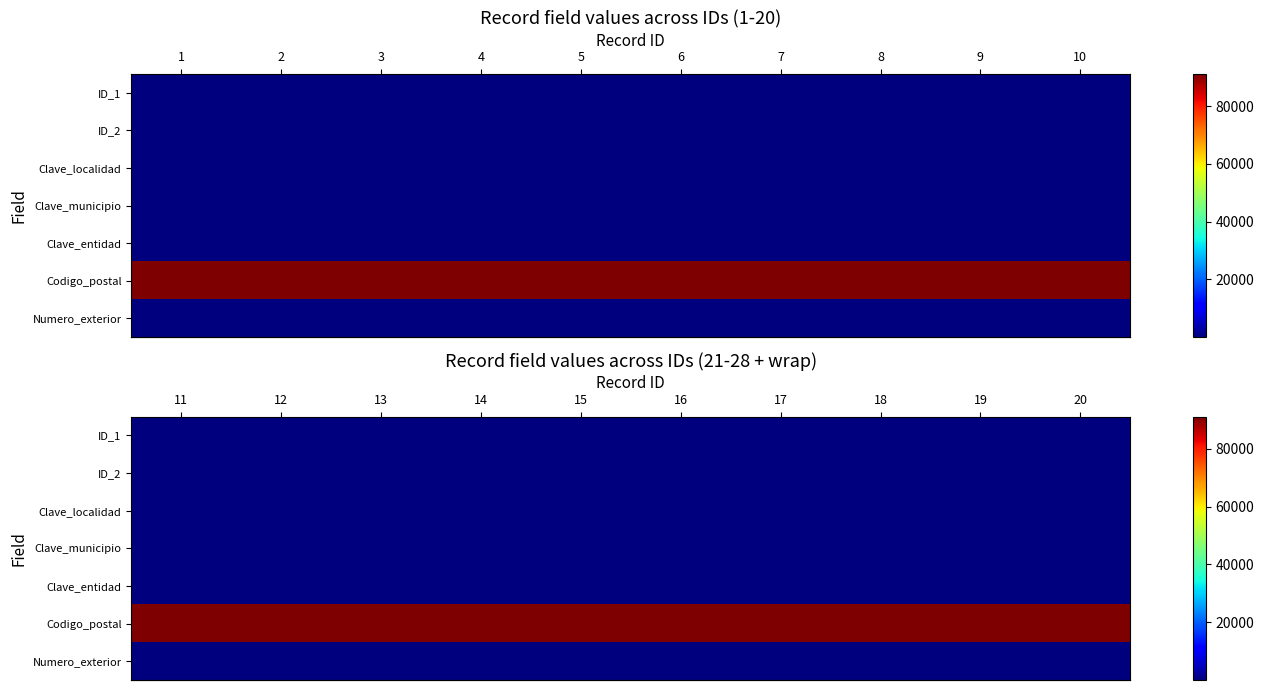

What is the total value across all series at 9?

91613